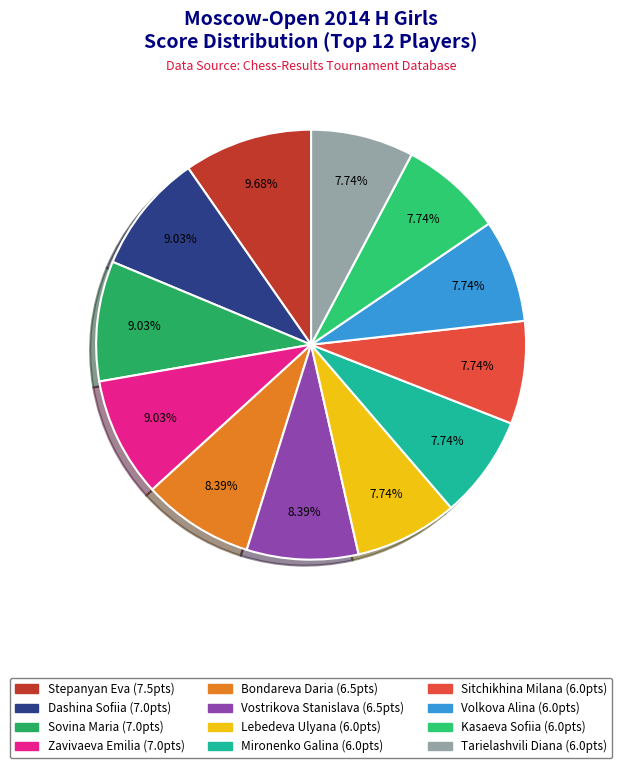

Does Sovina Maria account for over 50% of the chart?

No